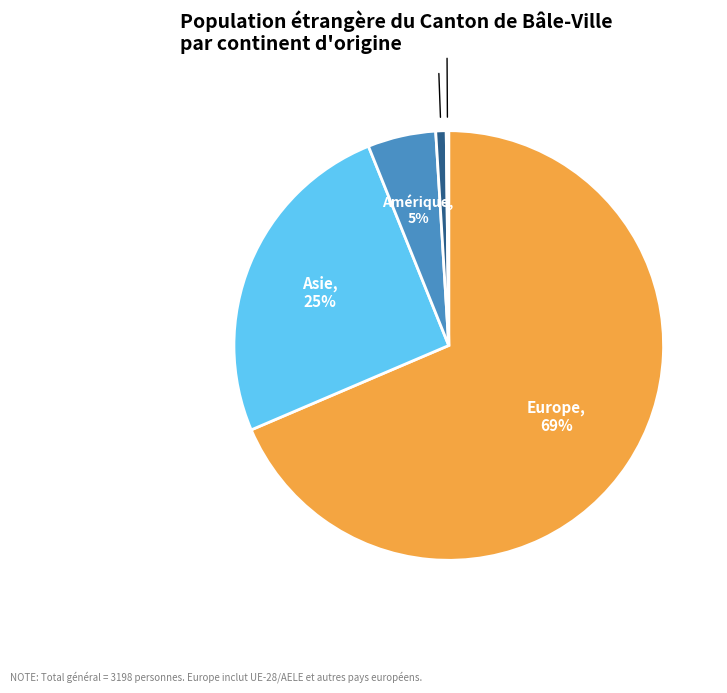

Is it true that Europe is 55% of the pie?

False